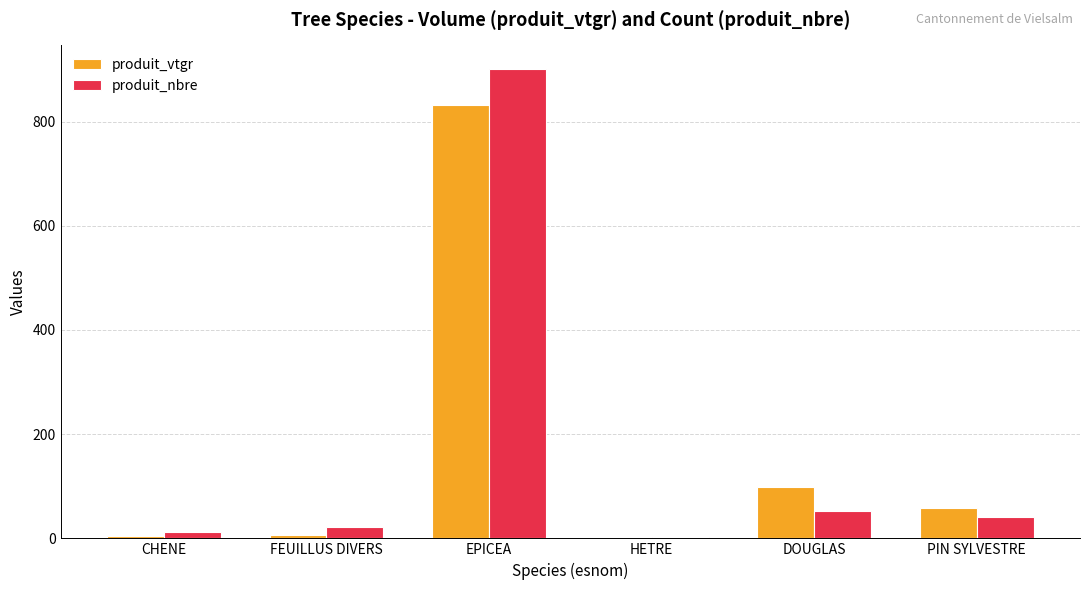

The value of produit_vtgr at HETRE is 0.5. True or false?

True